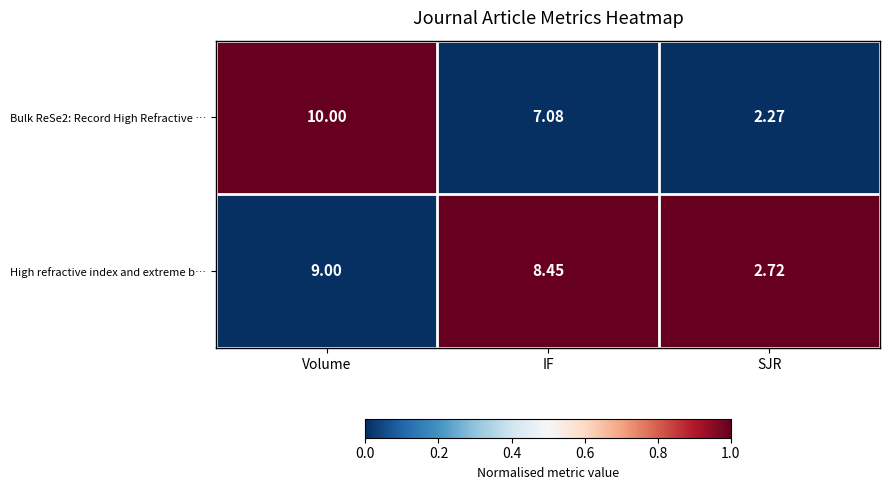

At which category is the sum across all series the highest?

Volume